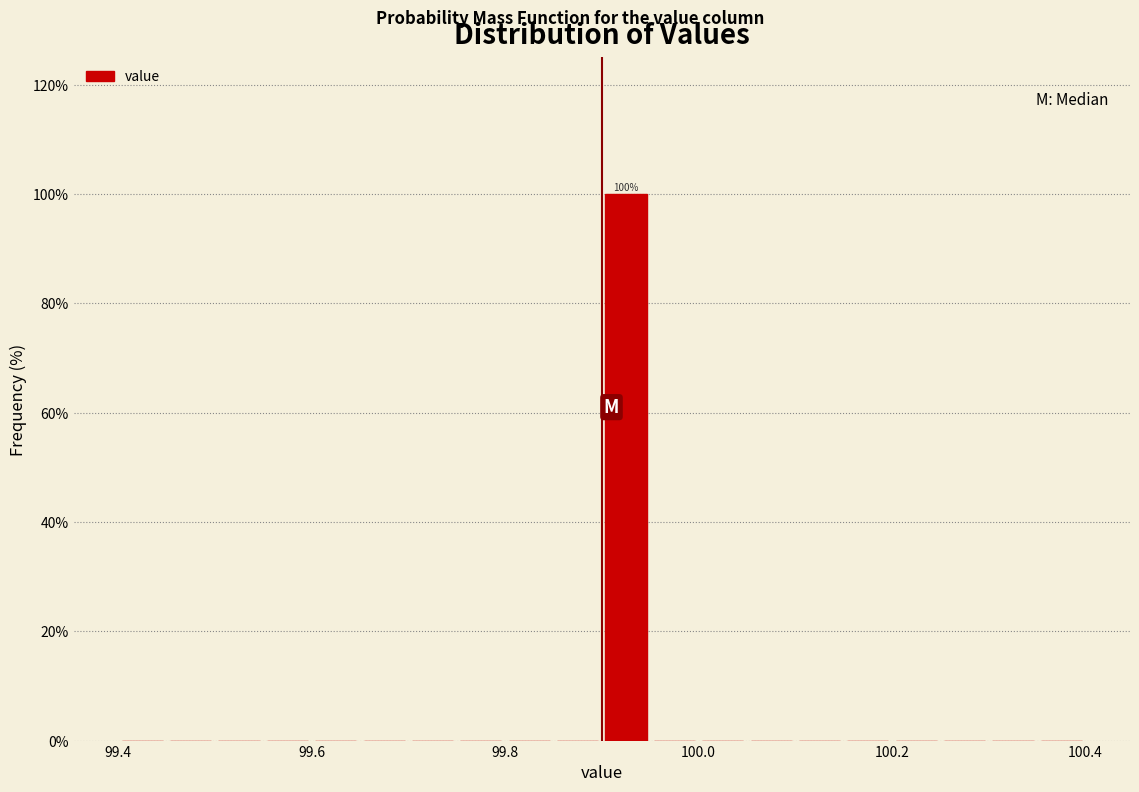

Around what value on the x-axis is the tallest bar? Give the approximate position of its centre, as read against the axis.

99.92